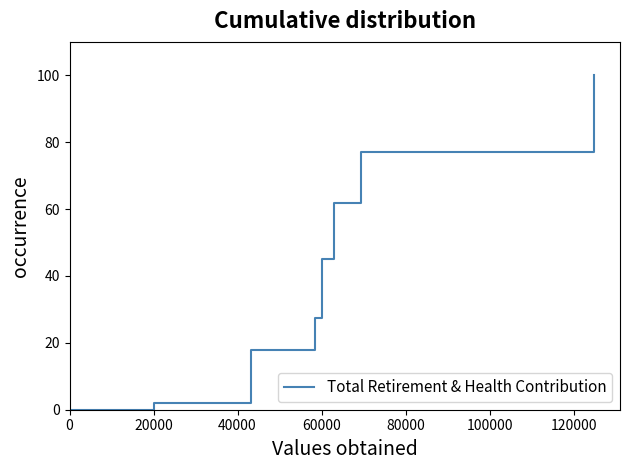

What is the difference between the maximum and minimum values?

100.0